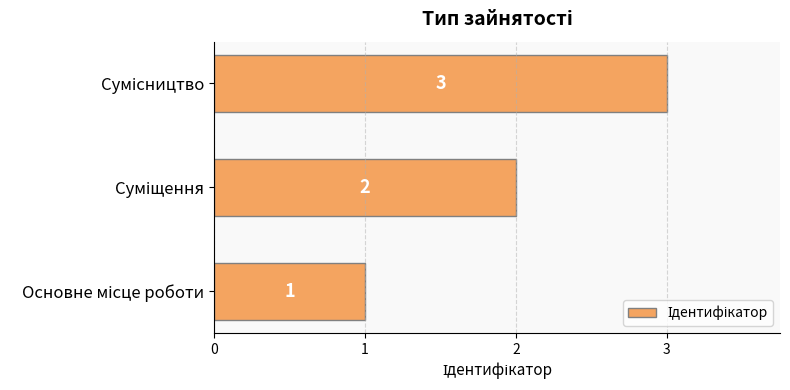

What is the maximum value shown in the chart?

3